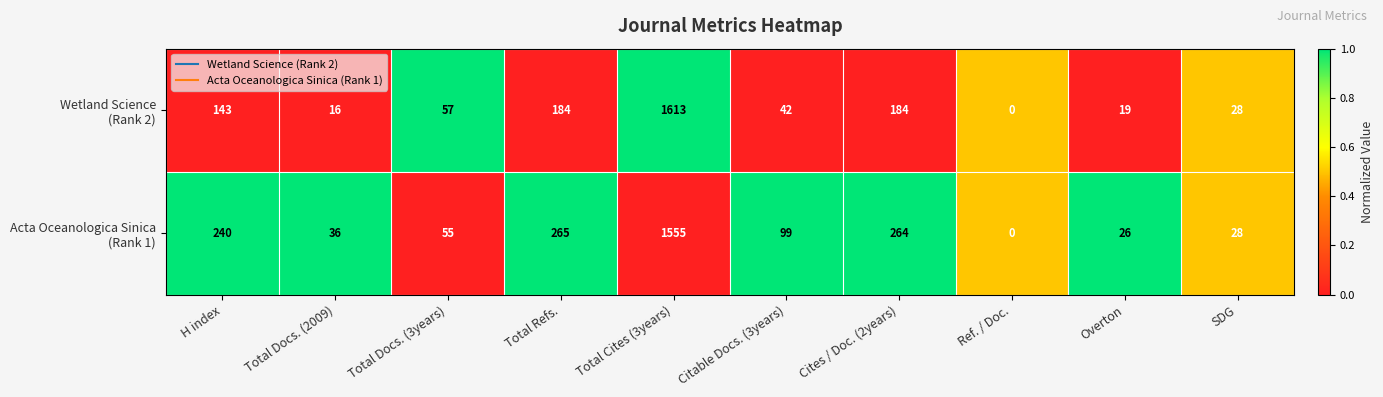

What is the difference between the highest and lowest values at Citable Docs. (3years)?

57